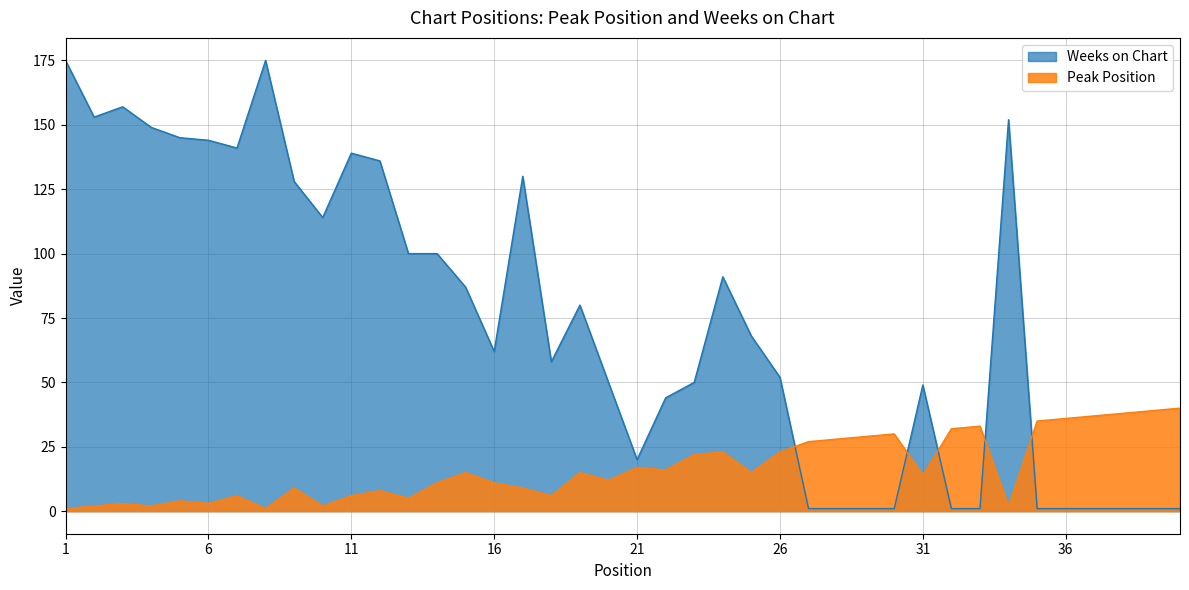

At which category does Peak Position reach its first local peak?

3